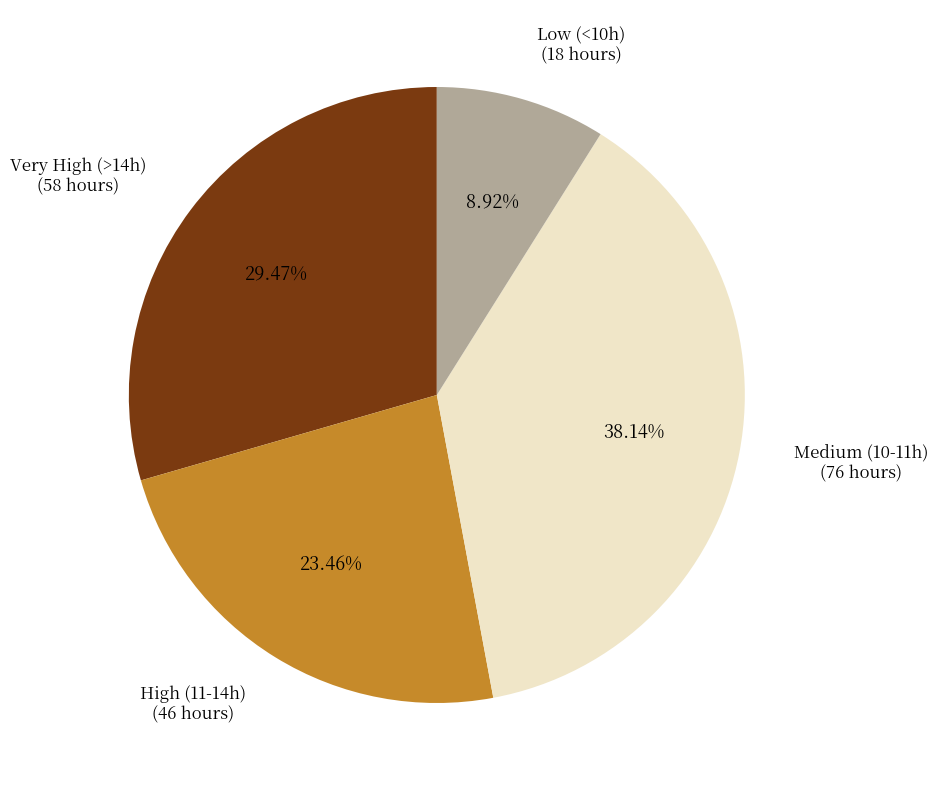

Does any single category account for the majority?

No